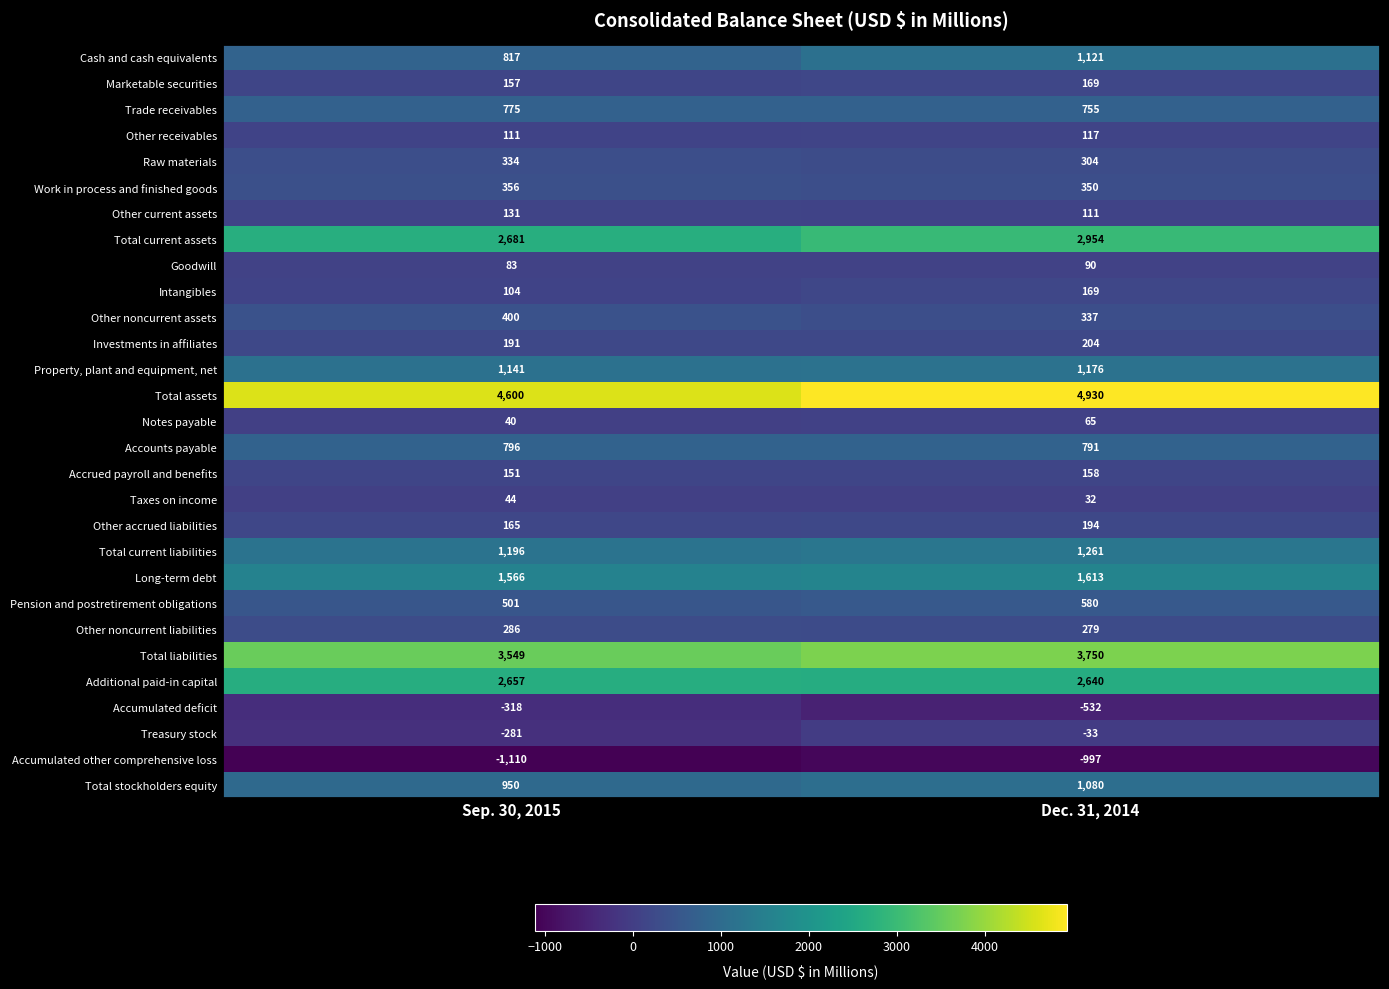

Which series has the largest total across all categories?

Total assets